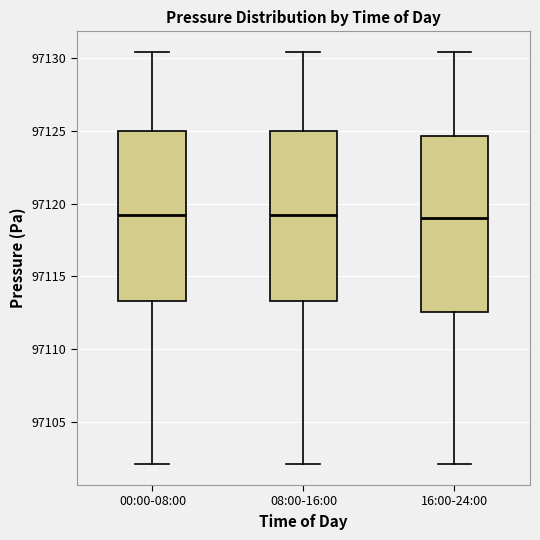

Where is the upper edge of the box for 16:00-24:00 on the y-axis? The values are not printed on the chart, so give them approximately, as read against the axis.

97124.5